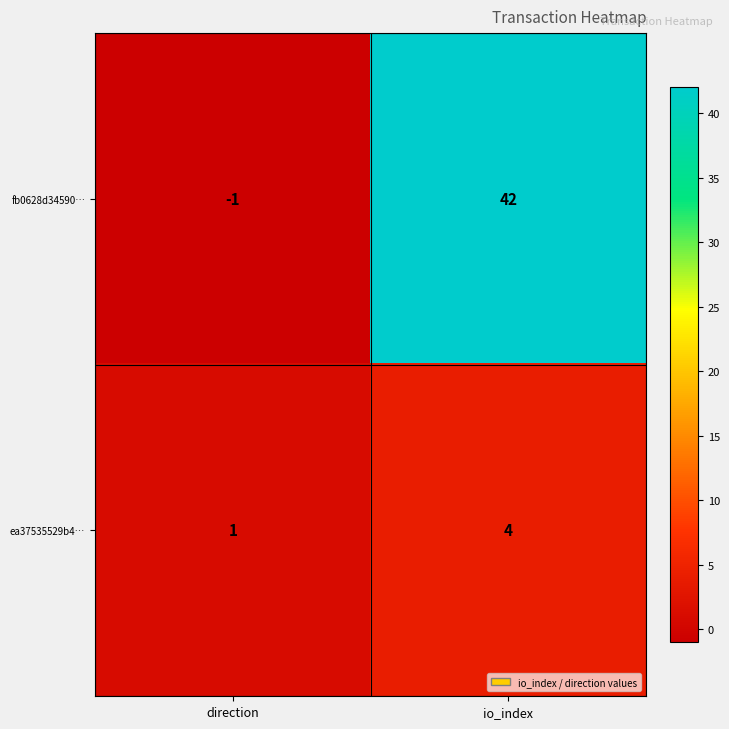

Where is ea37535529b4… nearest to the value 2?

direction